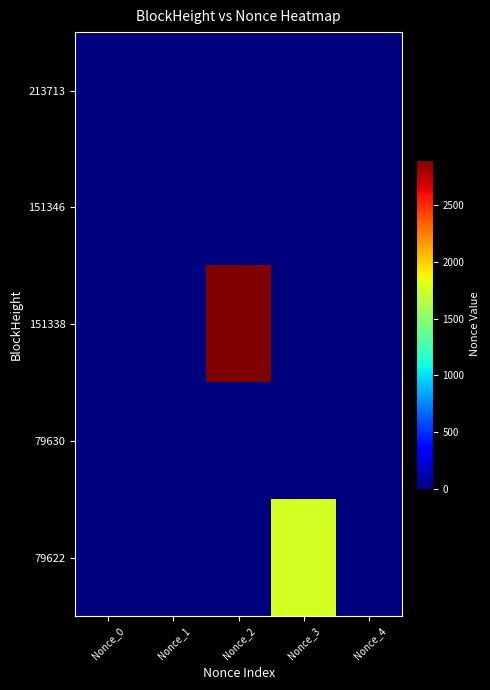

Reading right to left, list all the values displayed in this chart.

213713: Nonce_4=0	Nonce_3=0	Nonce_2=0	Nonce_1=0	Nonce_0=2
151346: Nonce_4=0	Nonce_3=0	Nonce_2=0	Nonce_1=1	Nonce_0=0
151338: Nonce_4=0	Nonce_3=0	Nonce_2=2902	Nonce_1=0	Nonce_0=0
79630: Nonce_4=0	Nonce_3=0	Nonce_2=0	Nonce_1=0	Nonce_0=0
79622: Nonce_4=0	Nonce_3=1765	Nonce_2=0	Nonce_1=0	Nonce_0=0